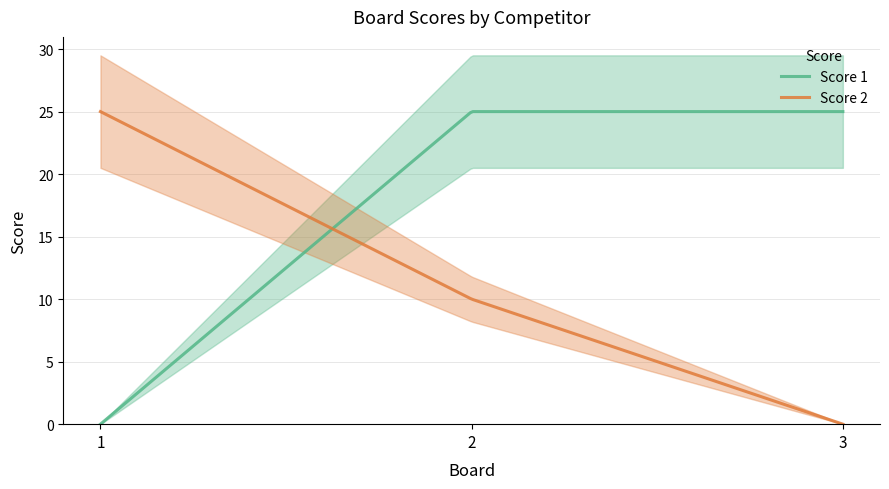

Between 1 and 3, which is larger?

3